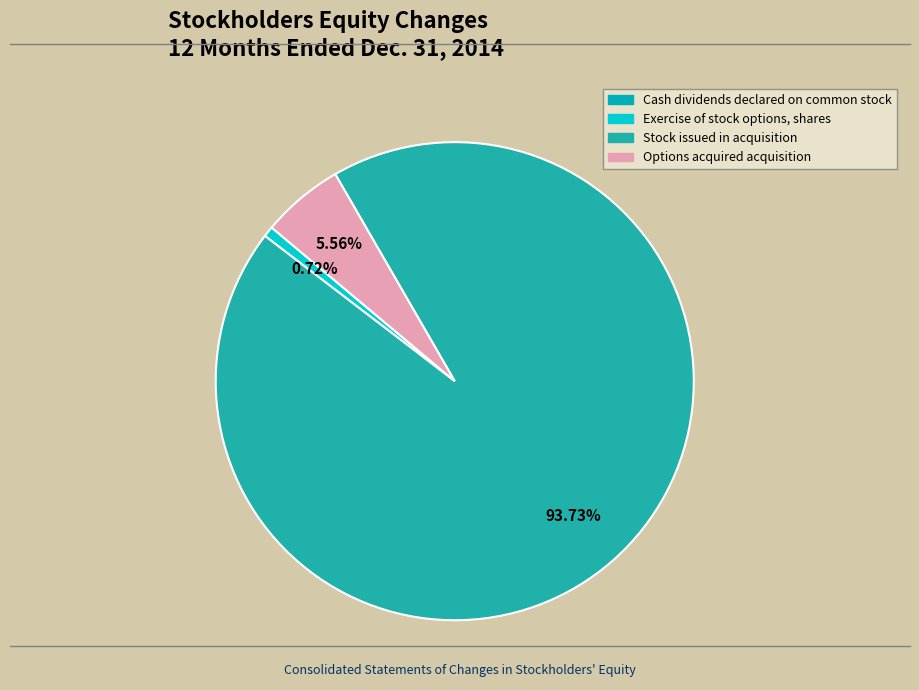

What portion of the pie excludes Cash dividends declared on common stock?

100.0%